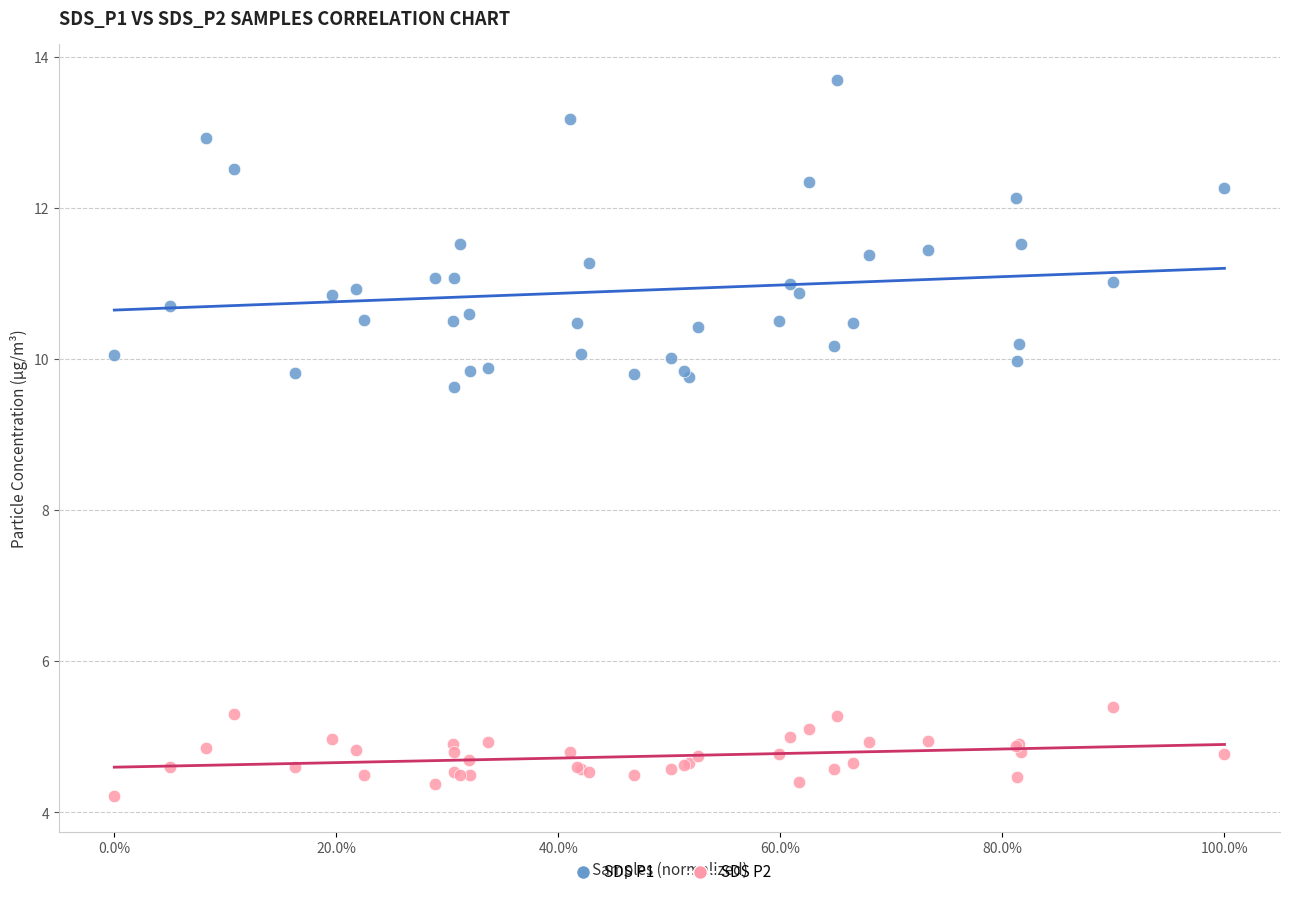

Across all series, what Y value is closest to 8?

9.6